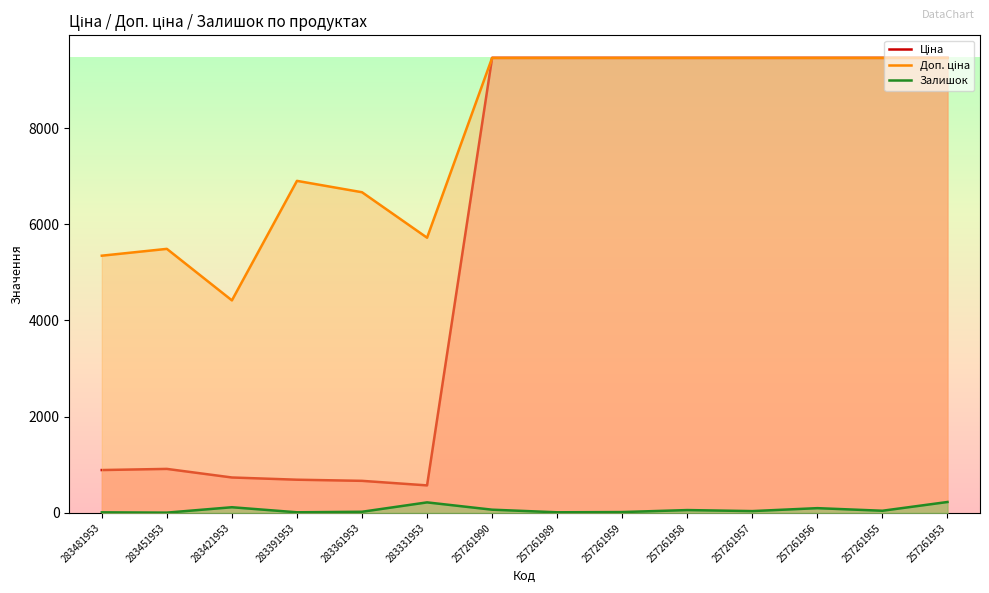

Is it true that Ціна equals 9458.9 at 257261955?

True